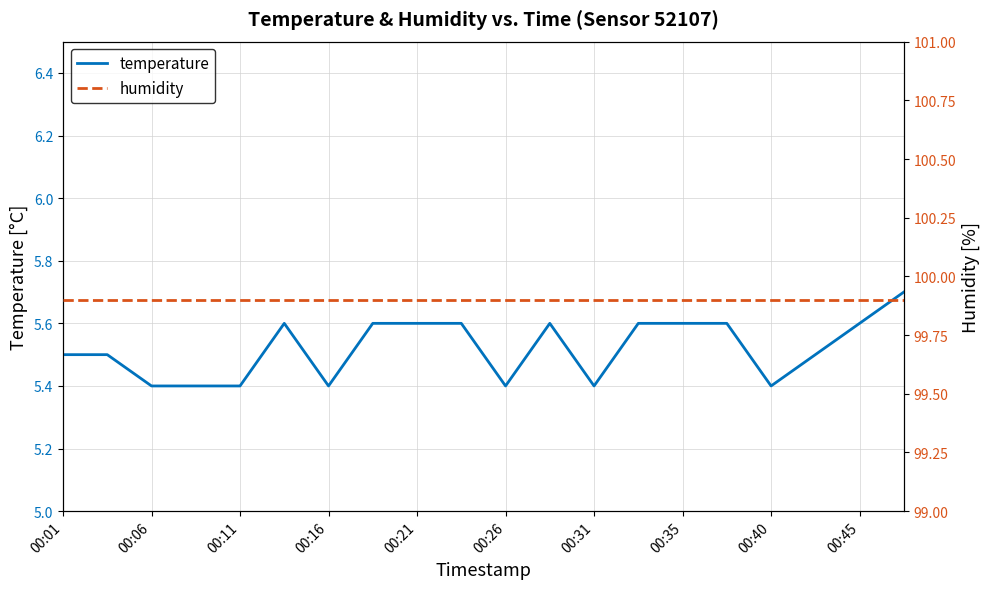

True or false: temperature has more than 2 interior local peaks.

False